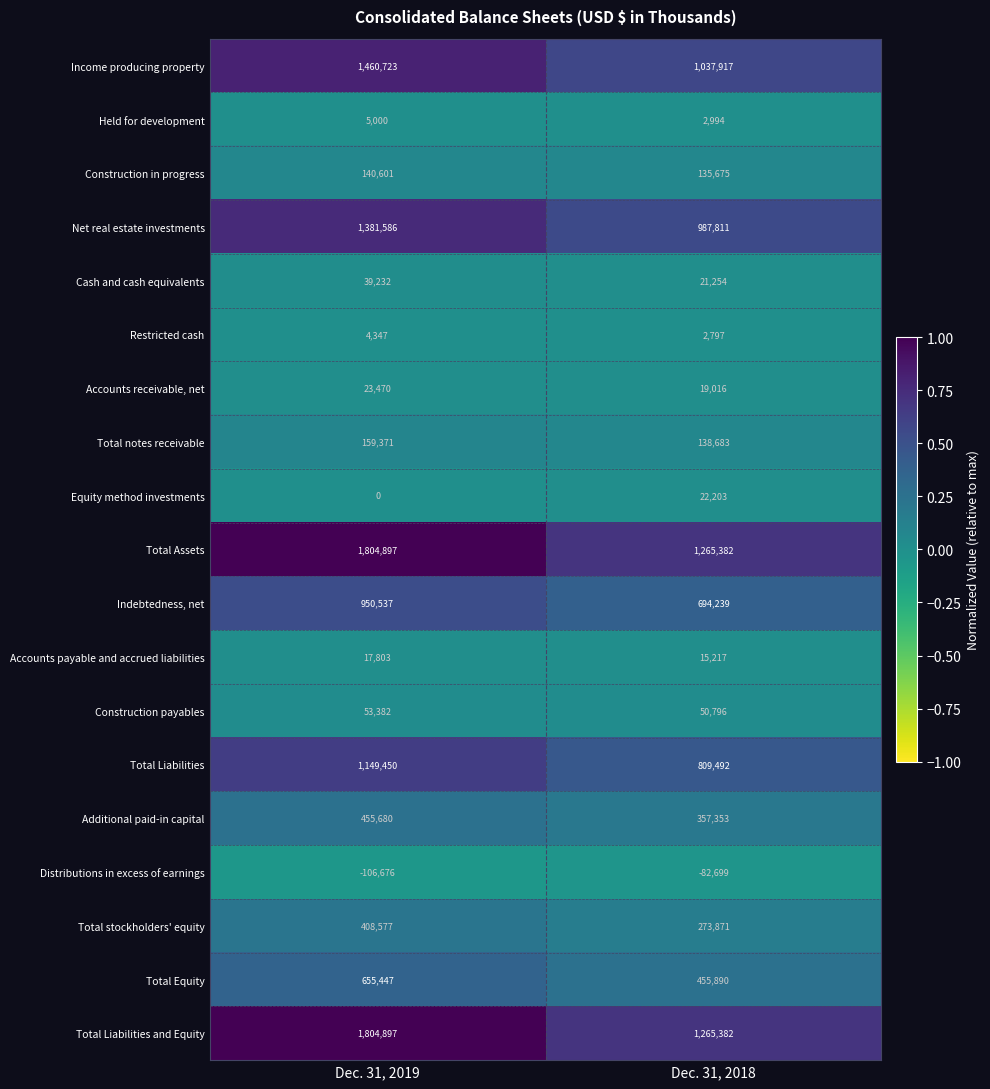

Read the Construction payables value at Dec. 31, 2018, to the nearest 50.

50800